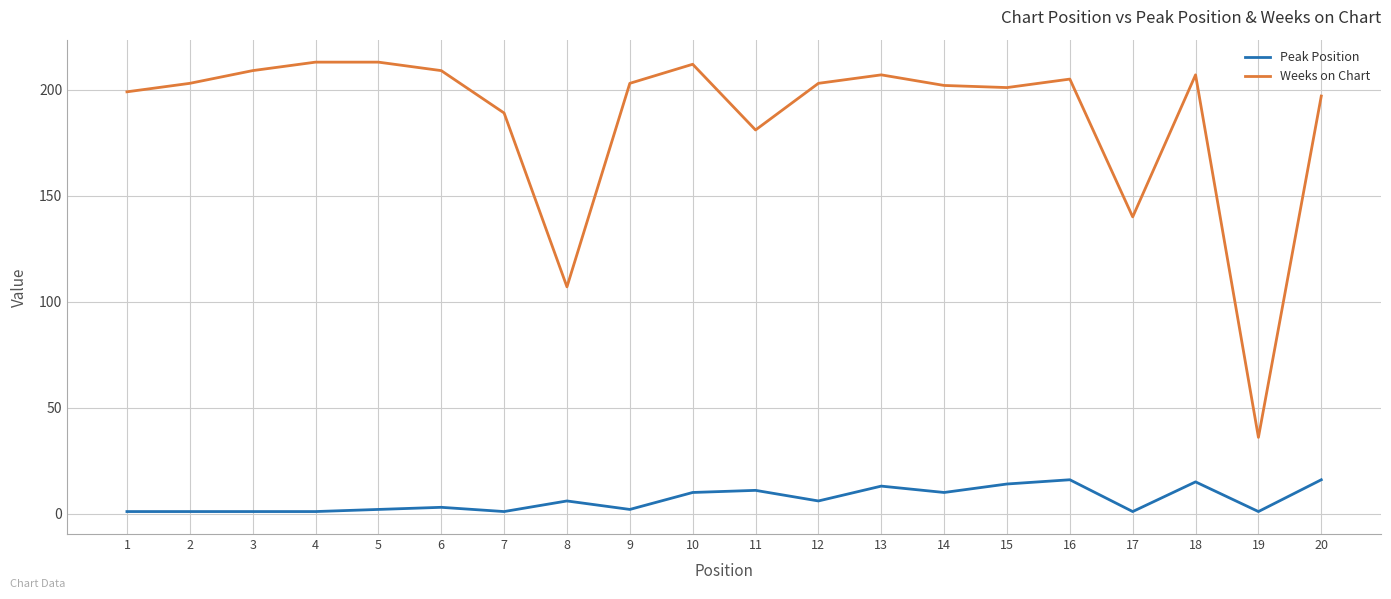

List the series in order of their overall mean, lowest first.

Peak Position, Weeks on Chart